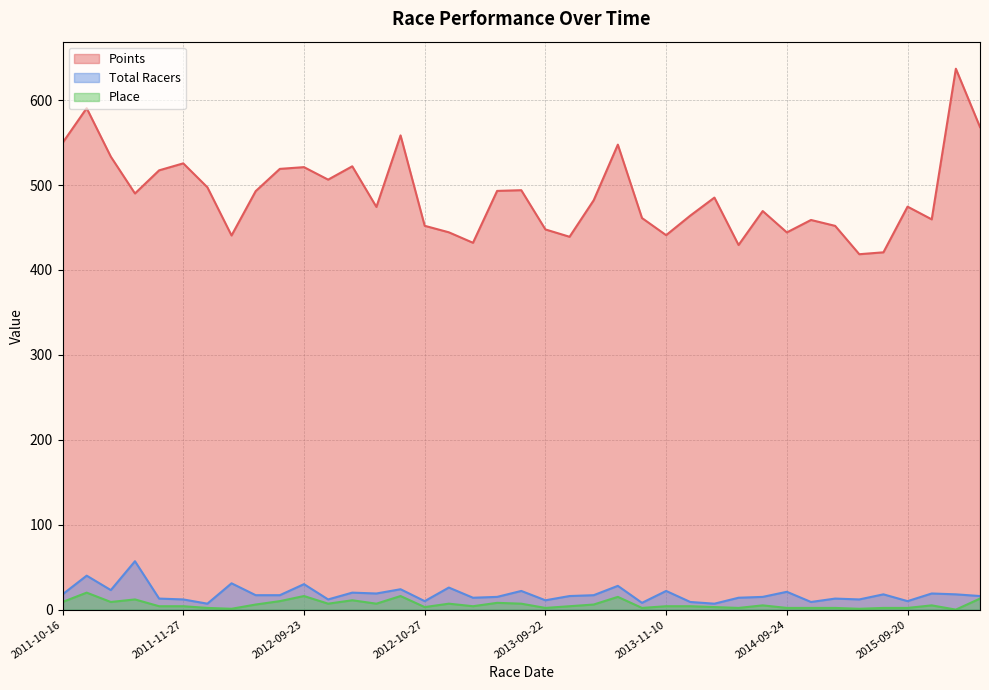

The Total Racers series shows 15.0 at 2014-09-21. True or false?

True